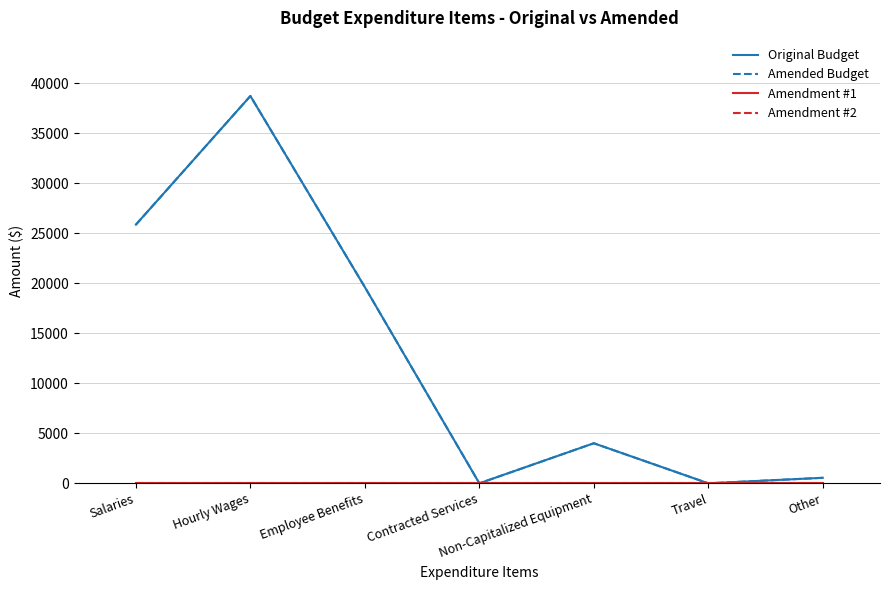

Is this an area chart (filled region under the line)?

No